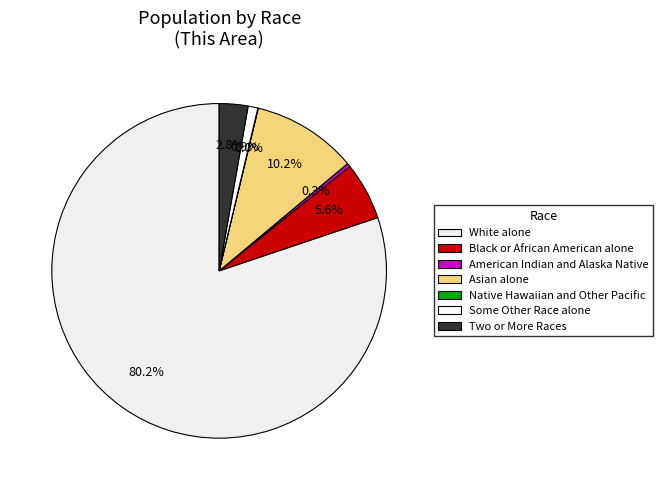

Combined, what portion of the pie is Asian alone and American Indian and Alaska Native?

10.5%